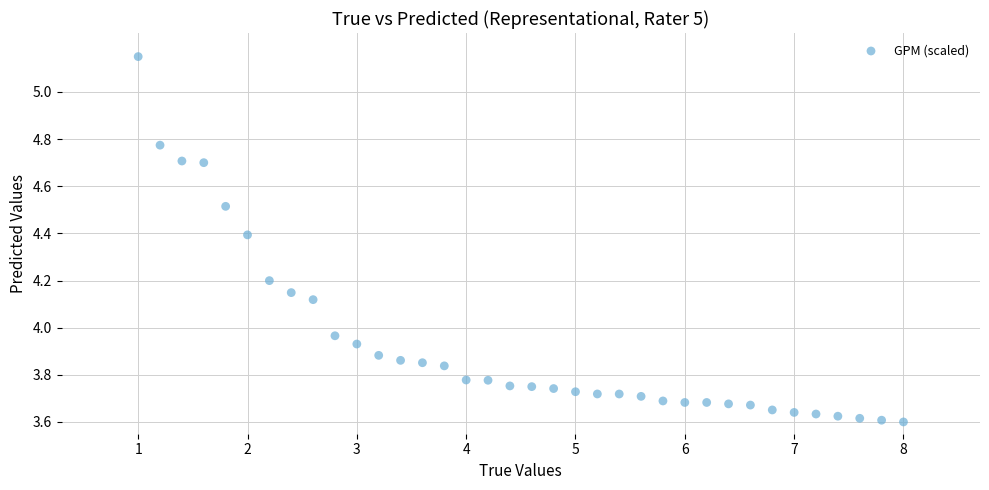

What is the range of X values (max minus min)?

7.0